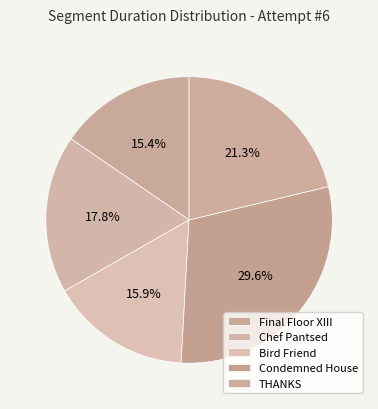

Does Condemned House account for over 50% of the chart?

No